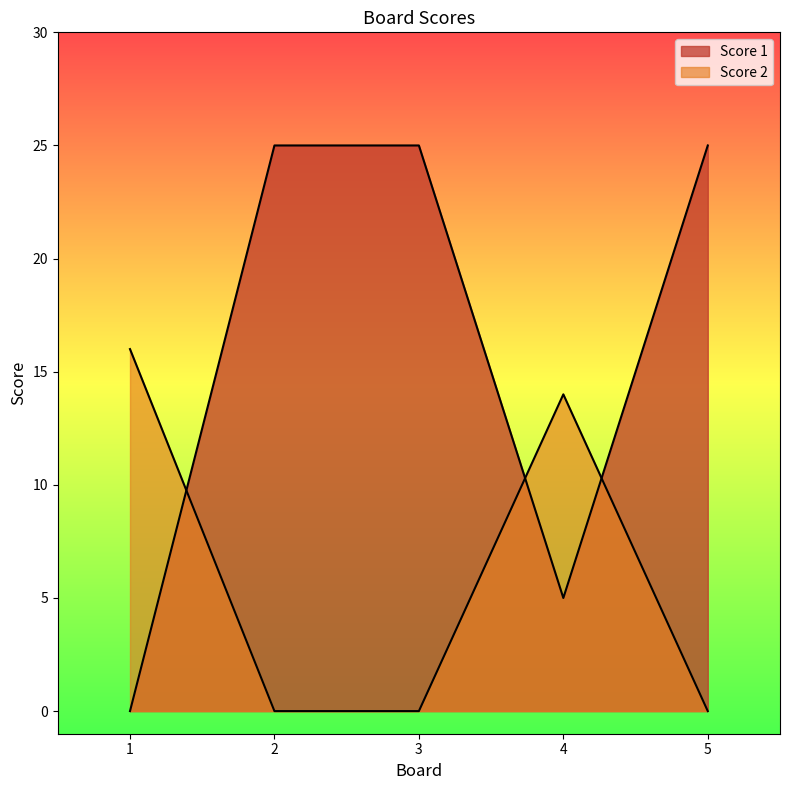

List the series in order of their overall mean, lowest first.

Score 2, Score 1